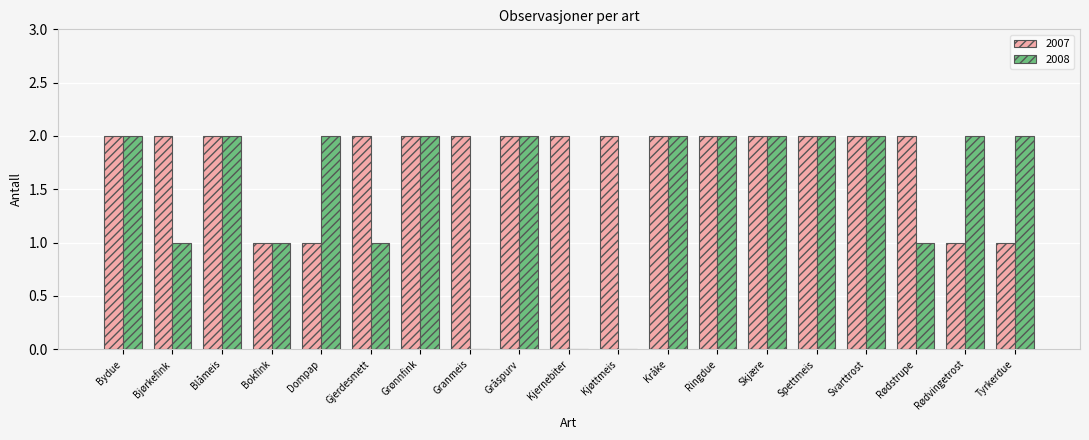

True or false: 2007 has a value of 0 at Dompap.

False